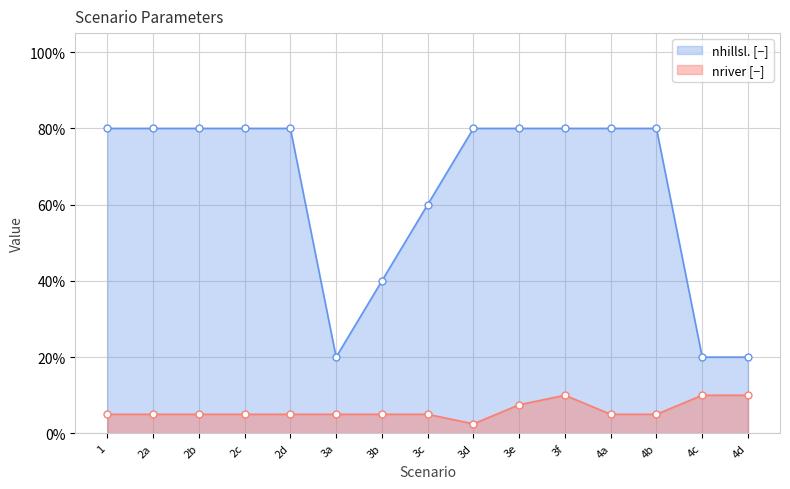

At which category does nriver [−] reach its first local peak?

3f